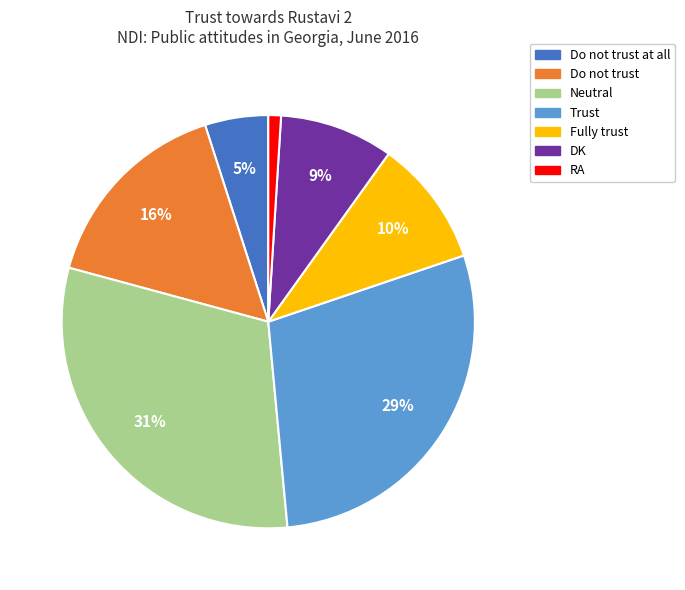

How many slices are in this pie chart?

7